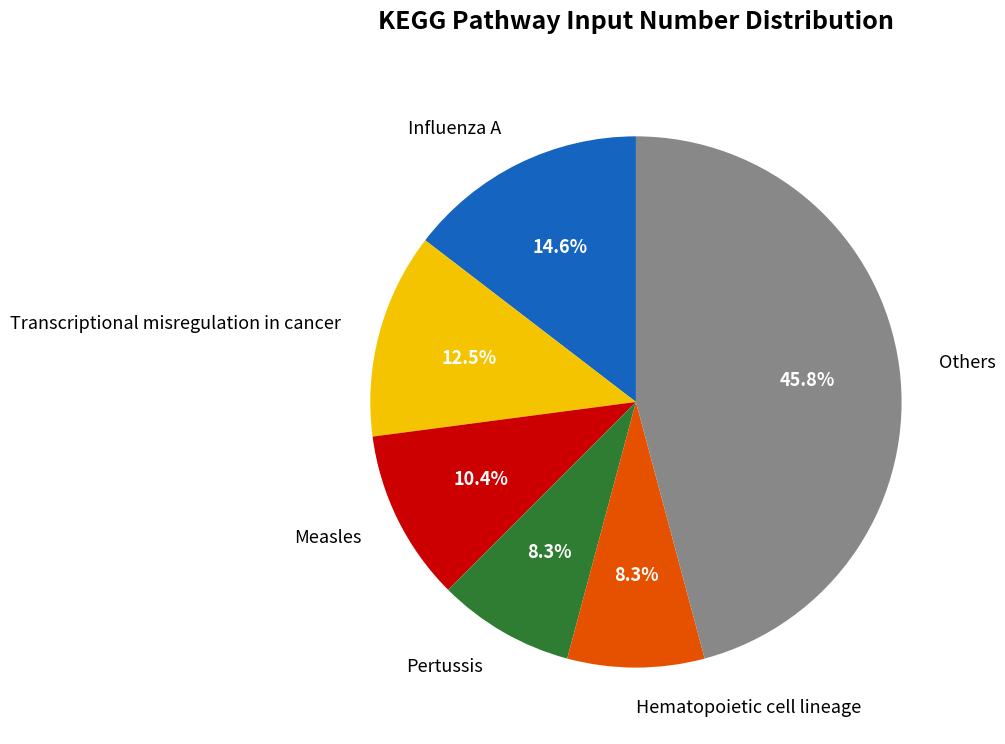

To the nearest percent, what is the difference between the largest and smallest slice percentages?

38%